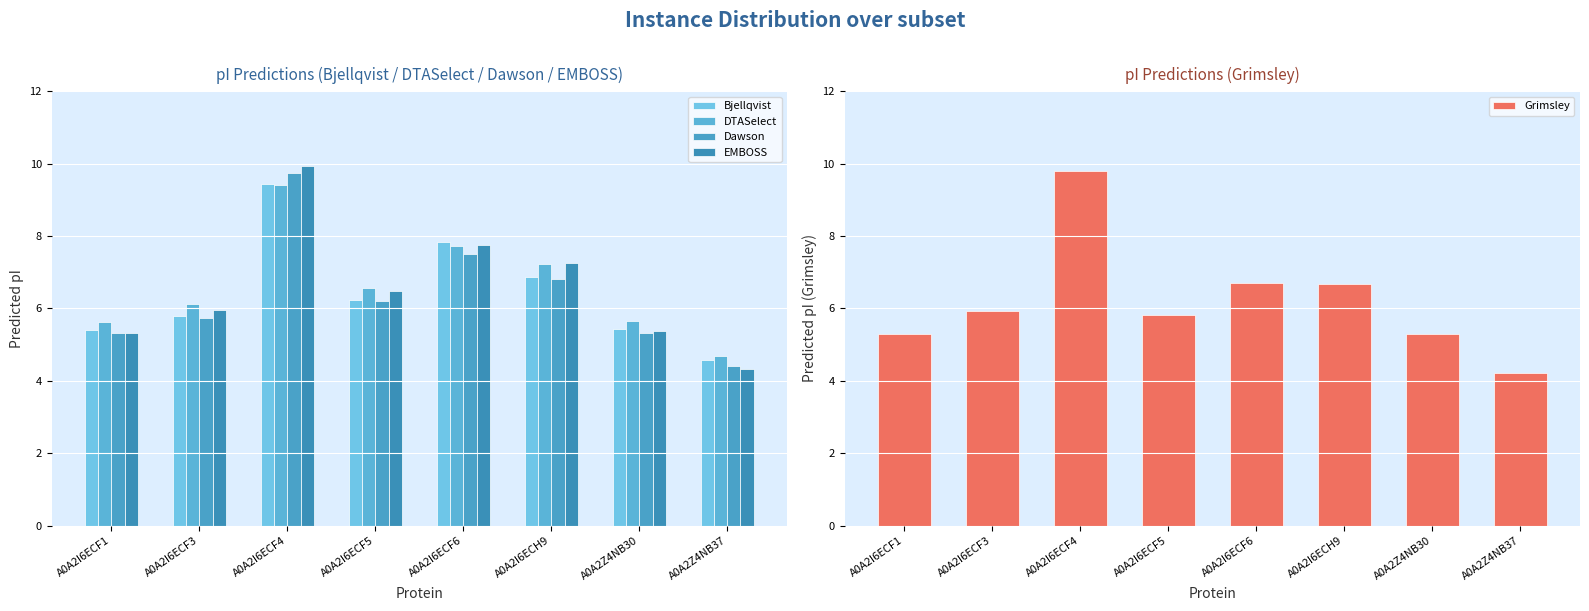

Read the Dawson value at A0A2Z4NB37.

4.4